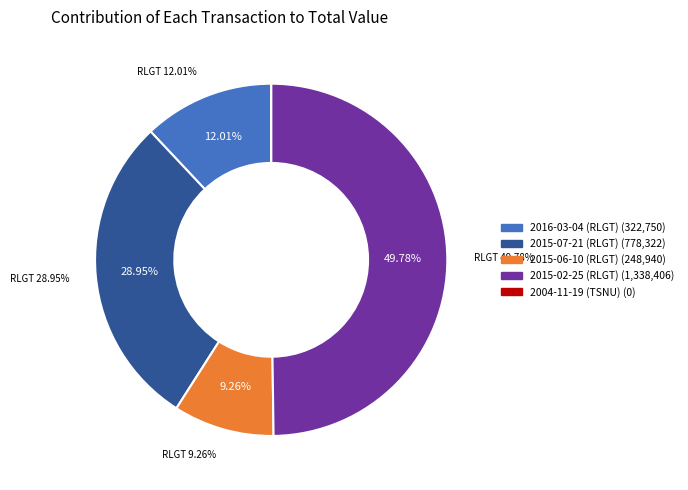

What percentage is the 2015-02-25 (RLGT) slice, to the nearest percent?

50%